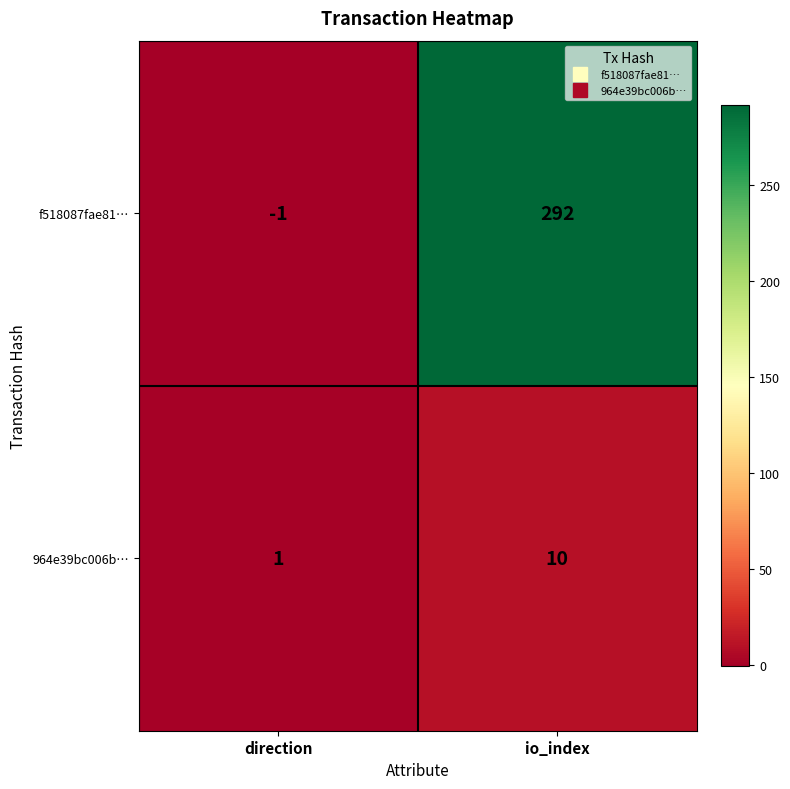

At which category is the sum across all series the highest?

io_index